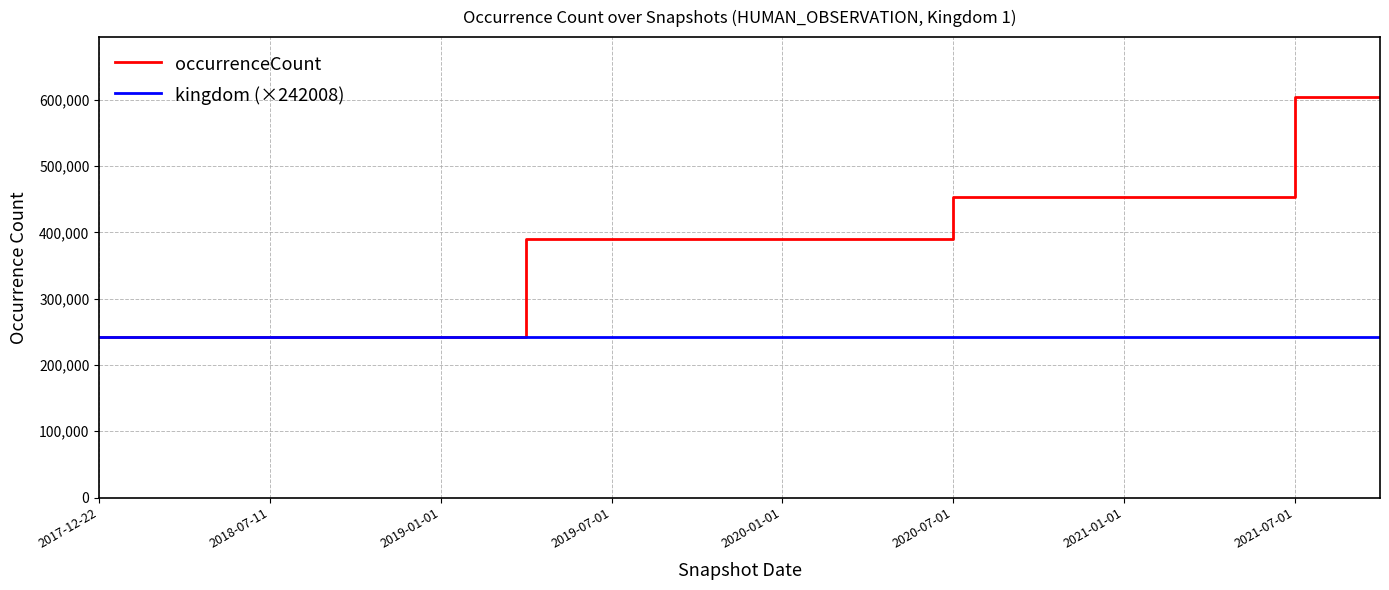

What are all the series names shown in the legend?

occurrenceCount, kingdom (×242008)